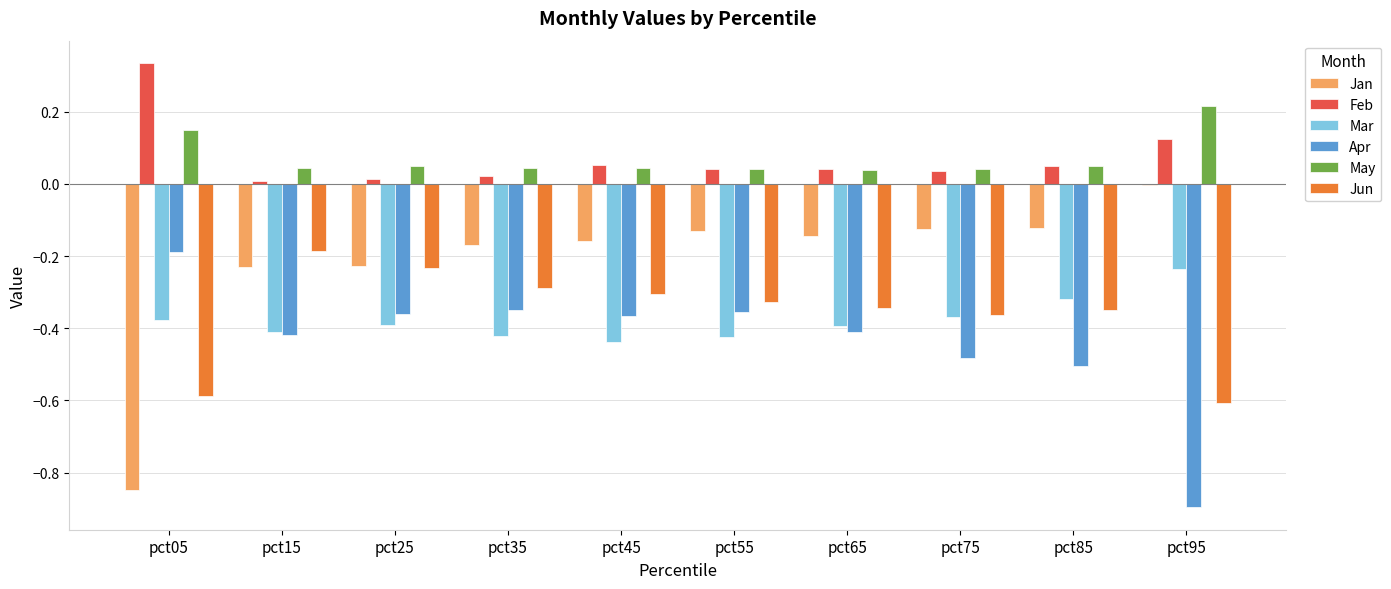

What is the sum of all May values?

0.7